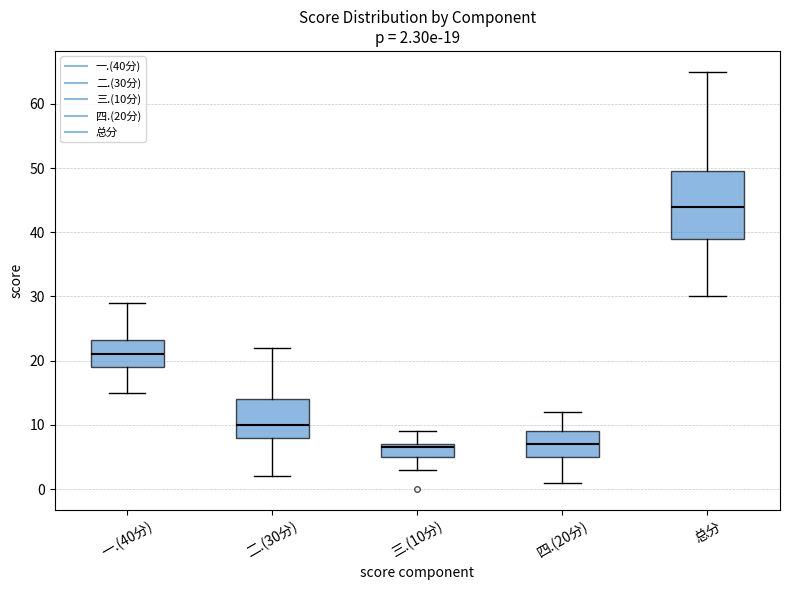

Which box is the tallest, from its lower edge to its upper edge?

总分